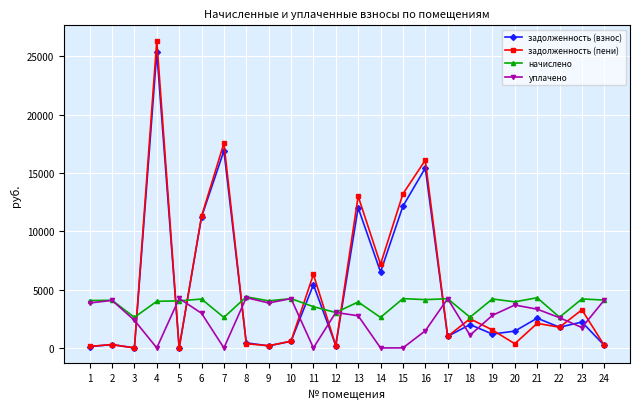

Where does the задолженность (пени) series first go above 1773?

4